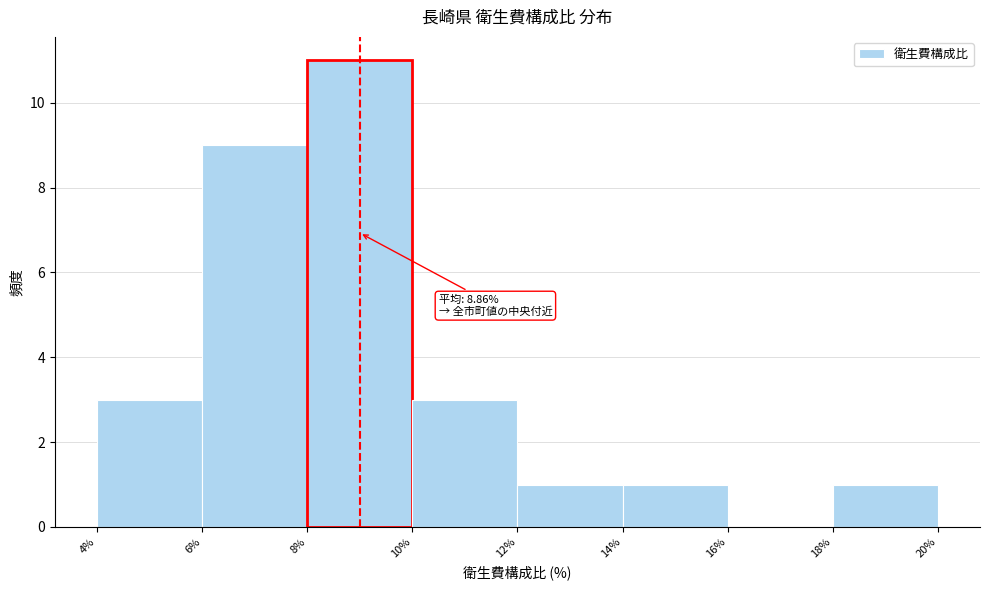

Which range on the x-axis has the tallest bar?

8% to 10%